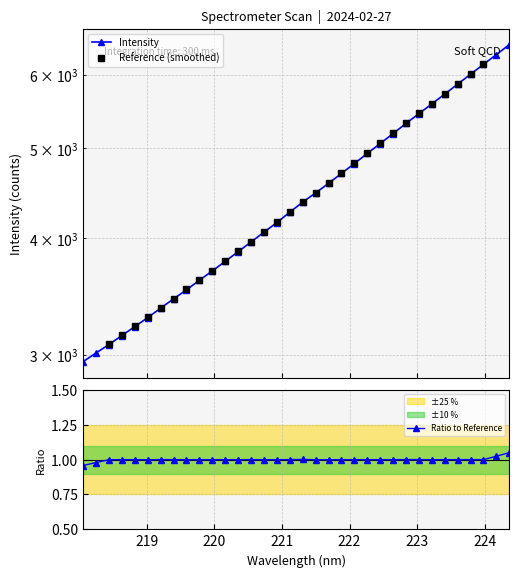

Where does the data first go above 4376?

221.3083